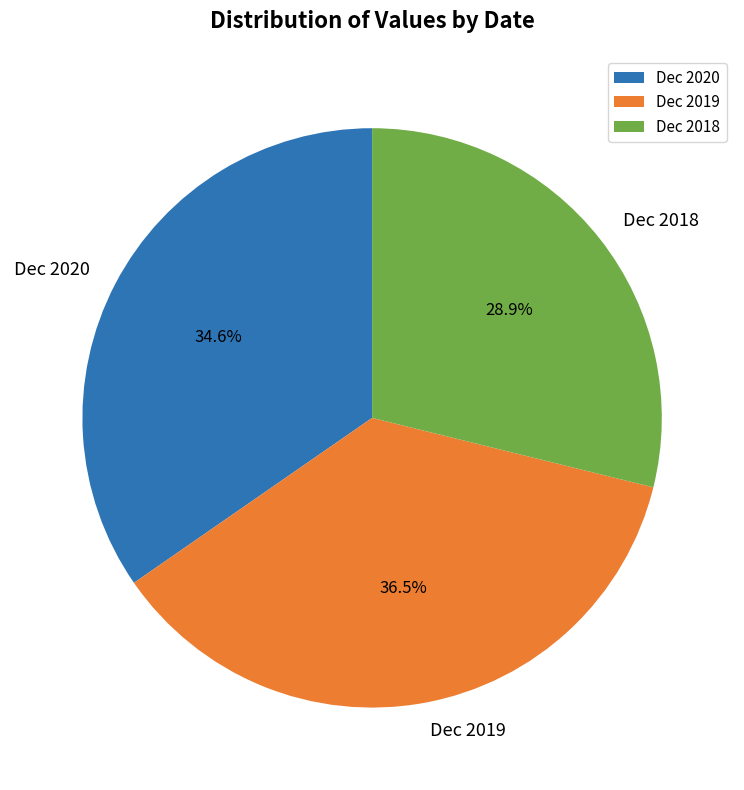

Does any single category account for the majority?

No